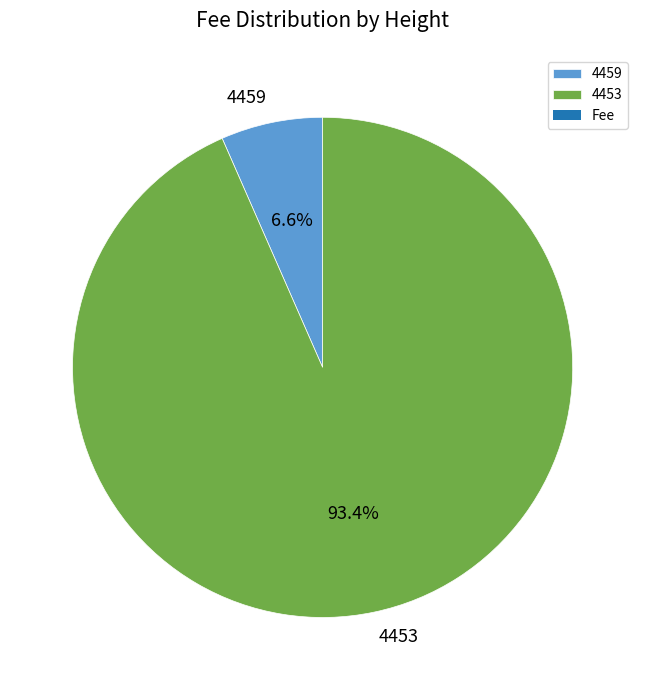

Which category has the biggest portion of the pie?

4453